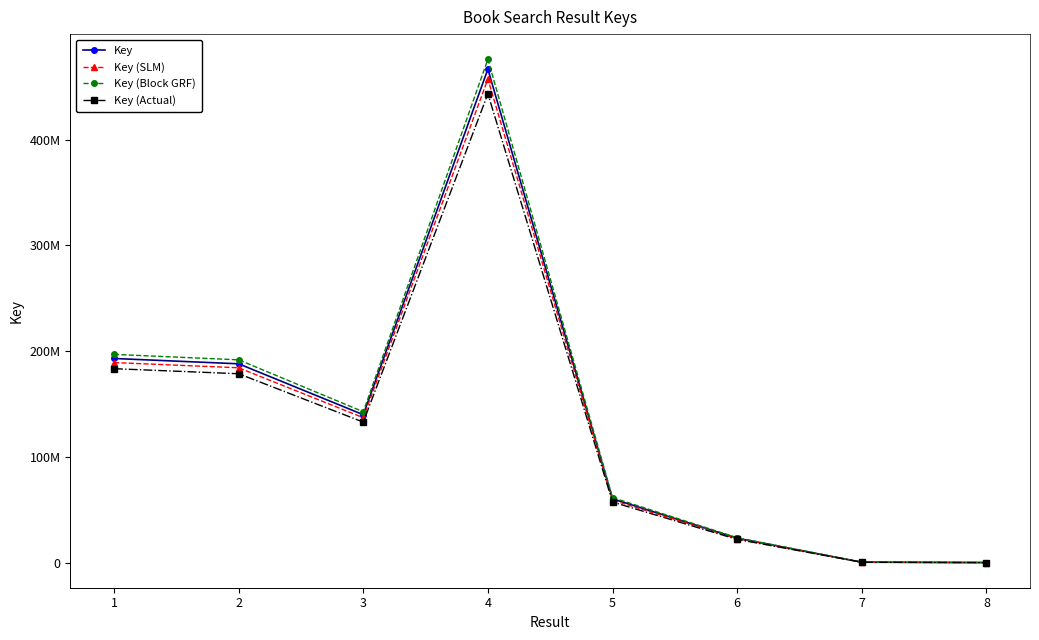

The value of Key (Block GRF) at 5 is 61467438.9. True or false?

True